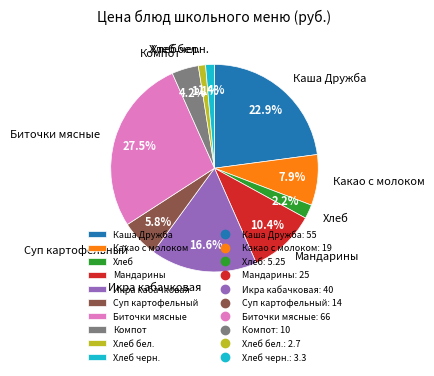

Does any single category account for the majority?

No